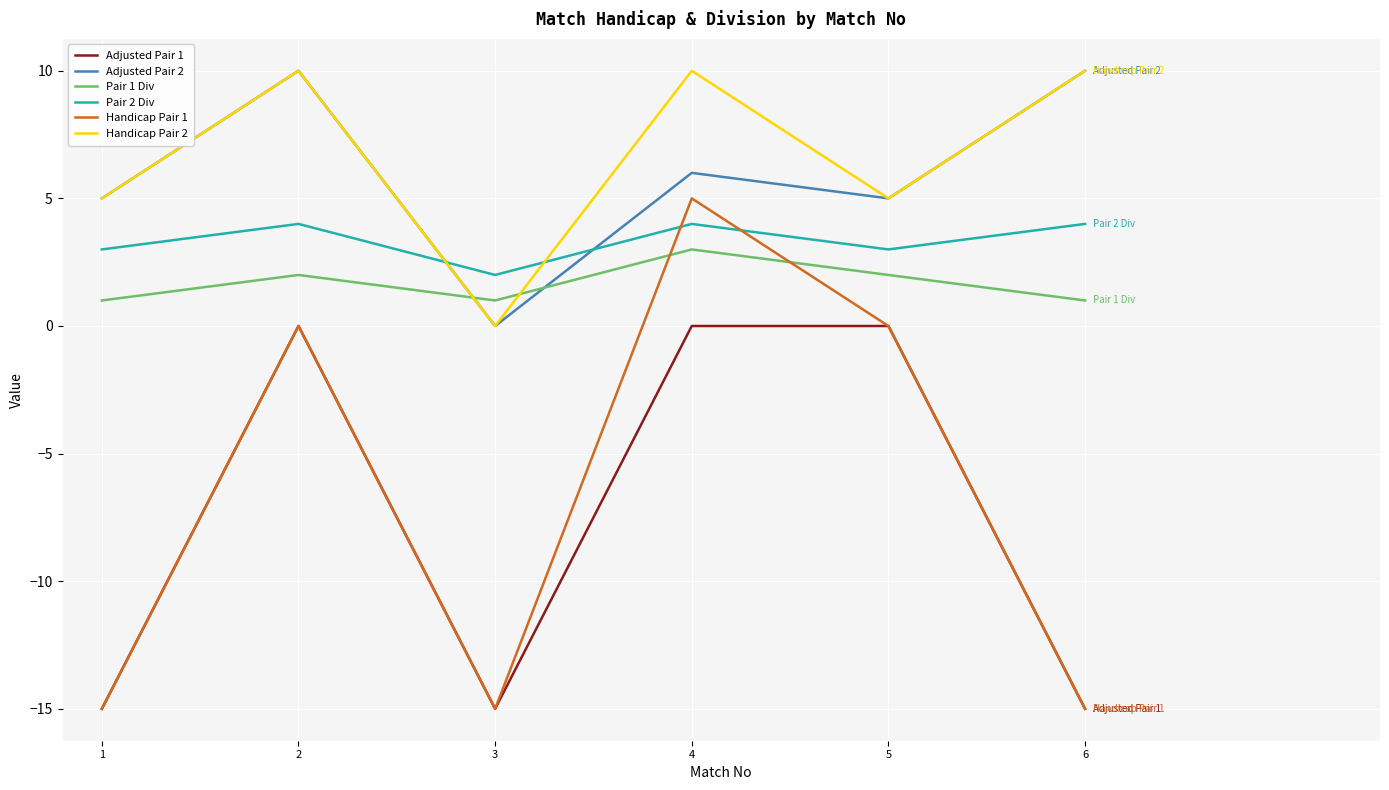

At which category does Adjusted Pair 1 reach its first local peak?

2